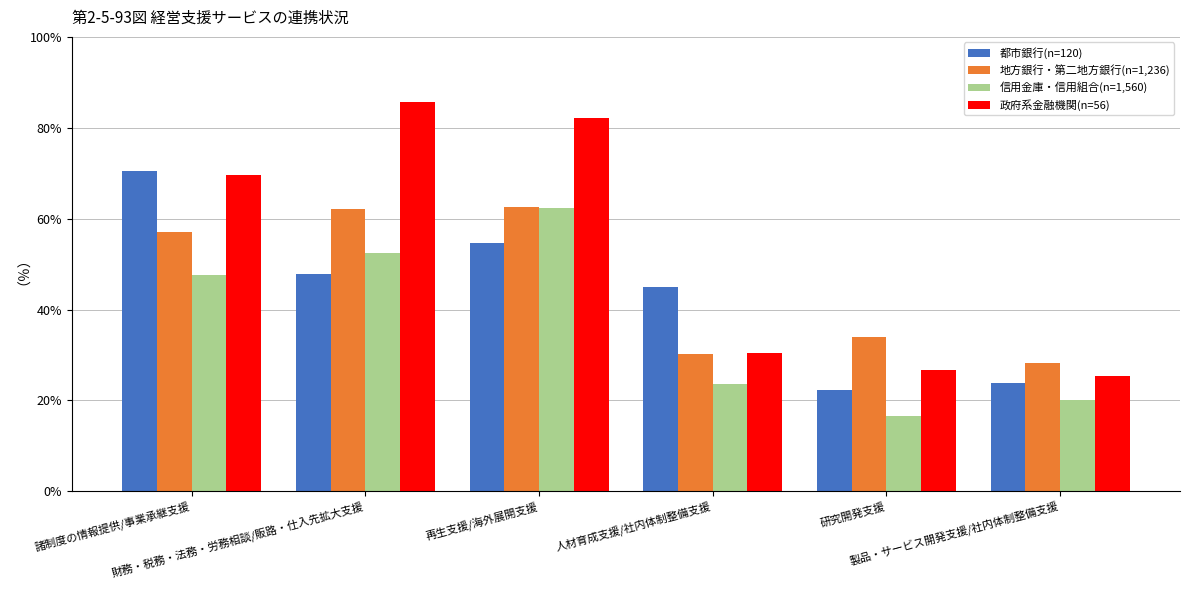

What position from the left is 財務・税務・法務・労務相談/販路・仕入先拡大支援?

2